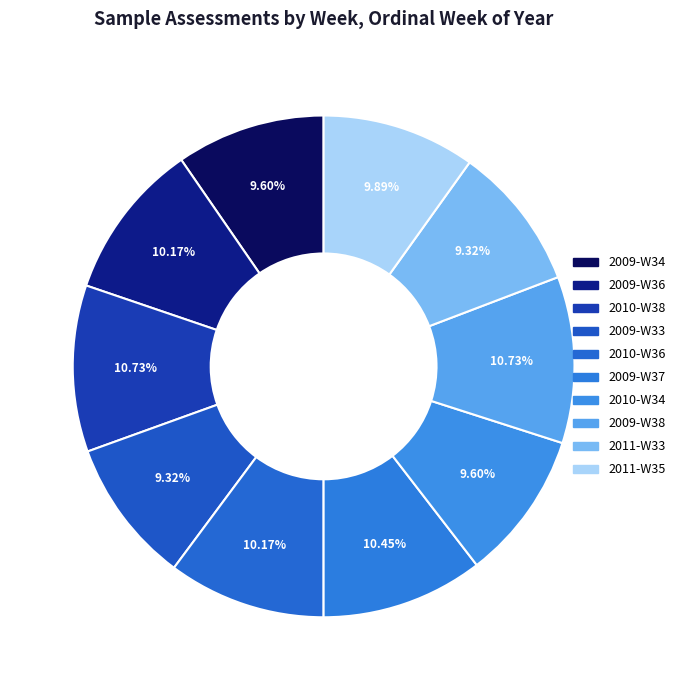

To the nearest percent, what is the average slice percentage?

10%